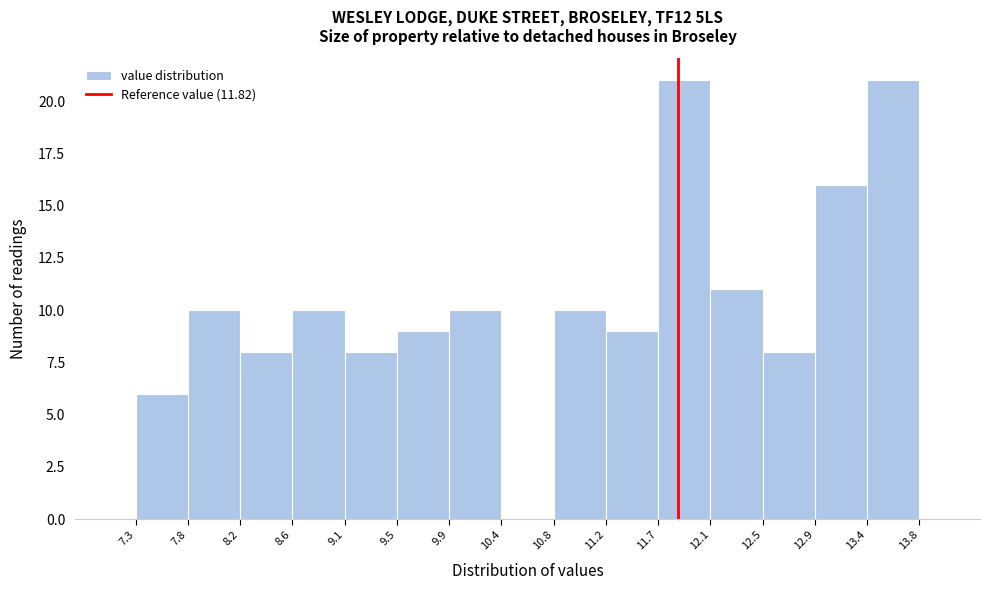

How tall is the bar that spans 9.1 to 9.5 on the x-axis? The values are not printed on the chart, so give them approximately, as read against the axis.

8